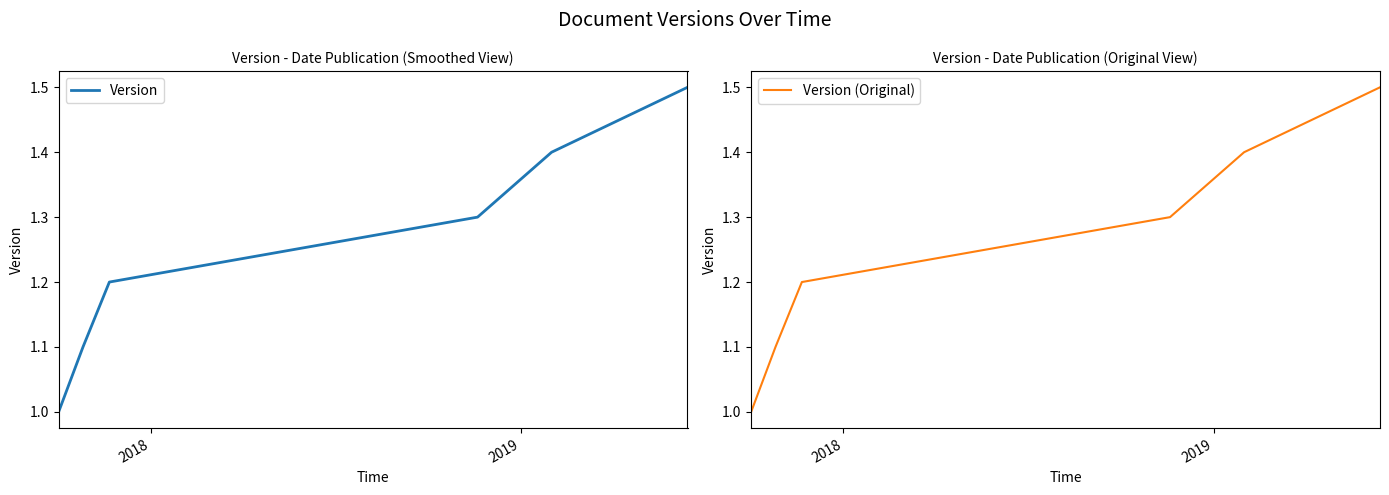

What is the maximum value for Version (Original)?

1.5